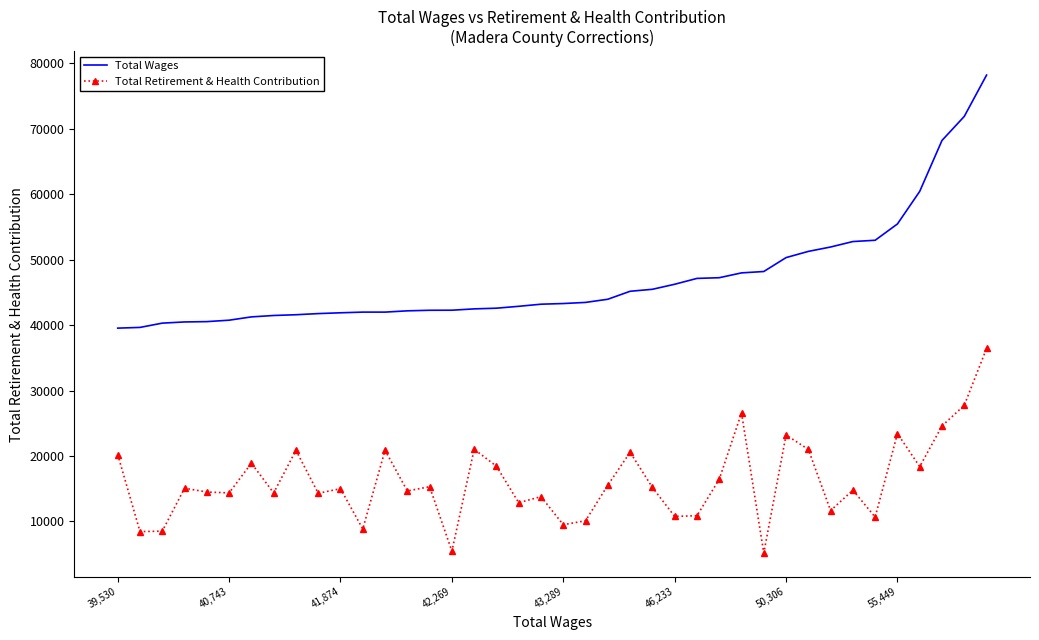

Which series has the largest range (max minus min)?

Total Wages